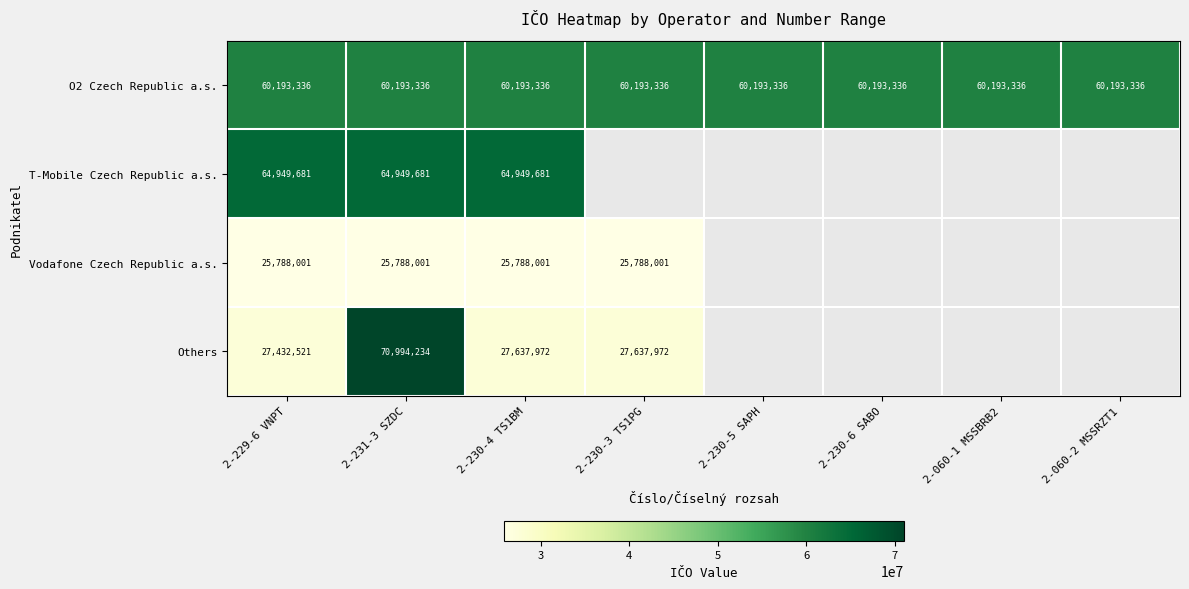

At 2-231-3 SZDC, list the series in order from smallest to largest.

Vodafone Czech Republic a.s., O2 Czech Republic a.s., T-Mobile Czech Republic a.s., Others